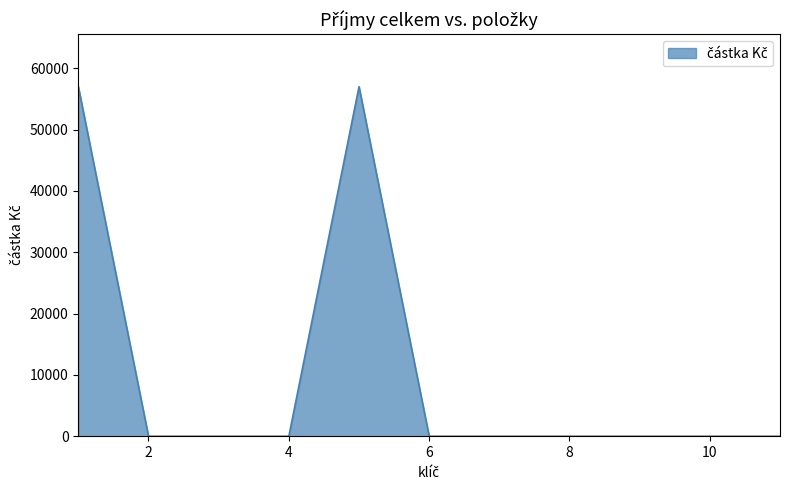

What is the difference between the maximum and minimum values?

56985